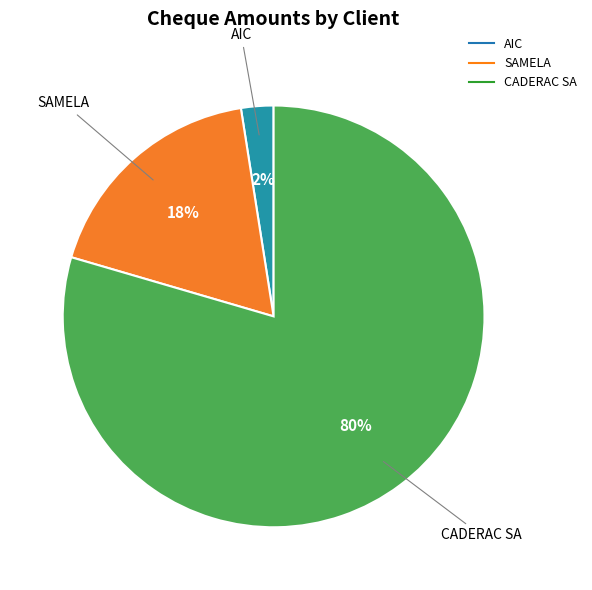

What is the majority slice?

CADERAC SA